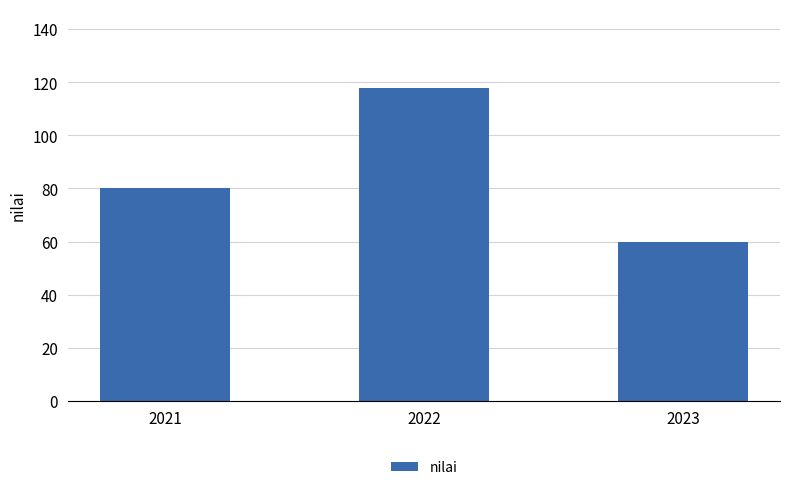

Reading left to right, what are all the values shown in this chart?

2021=80	2022=118	2023=60